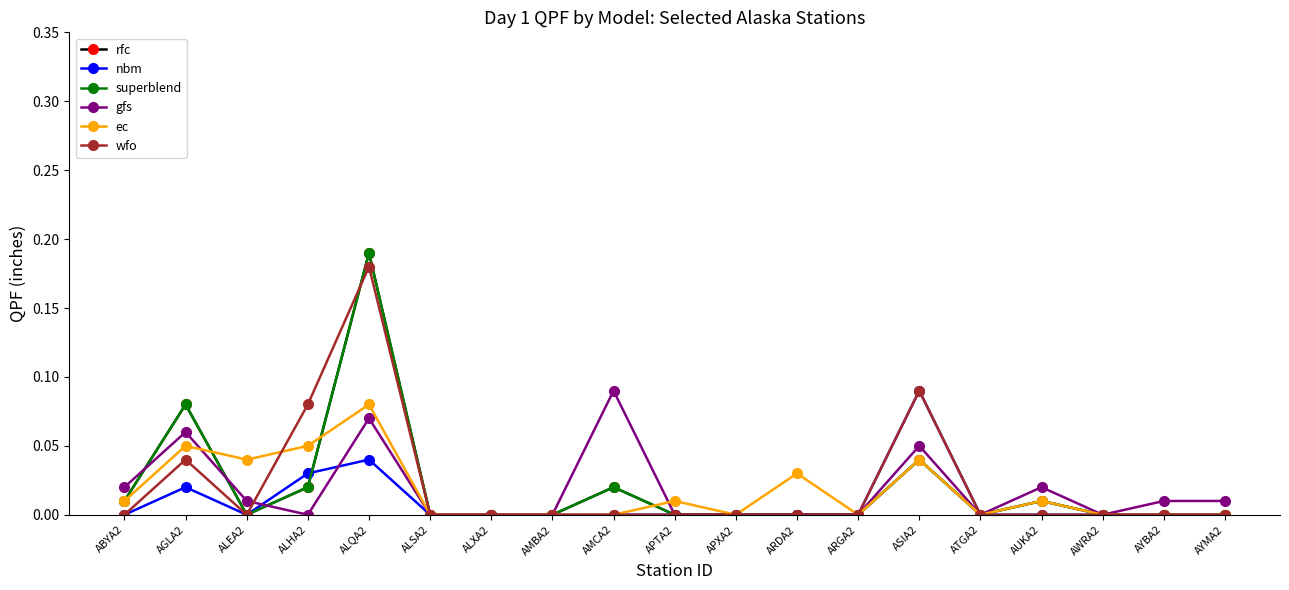

True or false: rfc and superblend cross at least once.

False